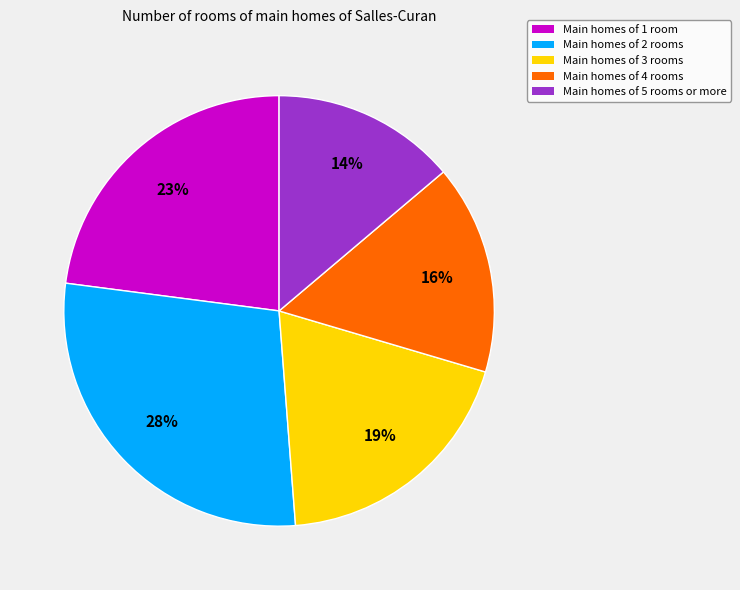

To the nearest percent, what is the average slice percentage?

20%